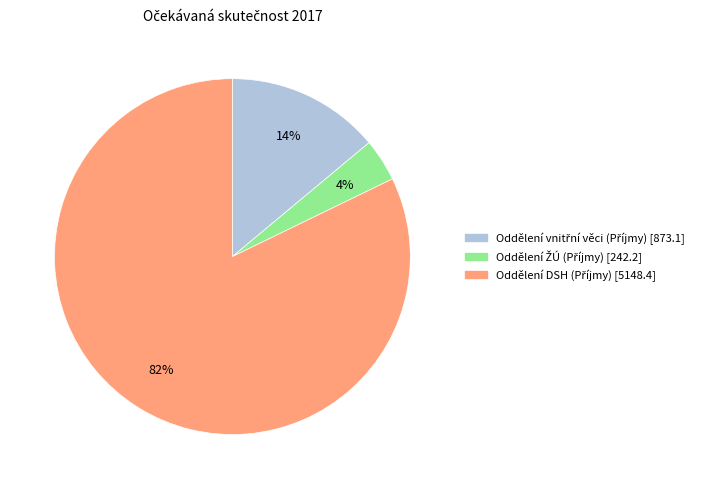

To the nearest percent, what is the average slice percentage?

33%